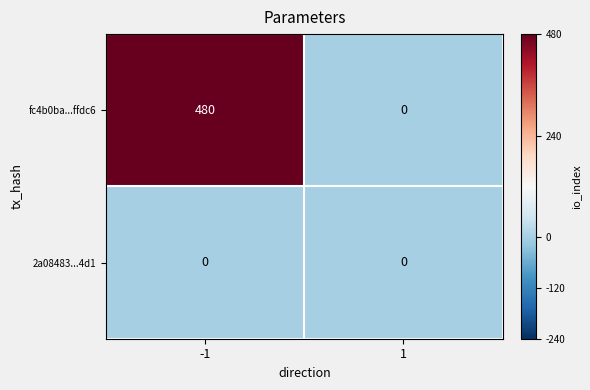

What is the maximum value for fc4b0ba...ffdc6?

480